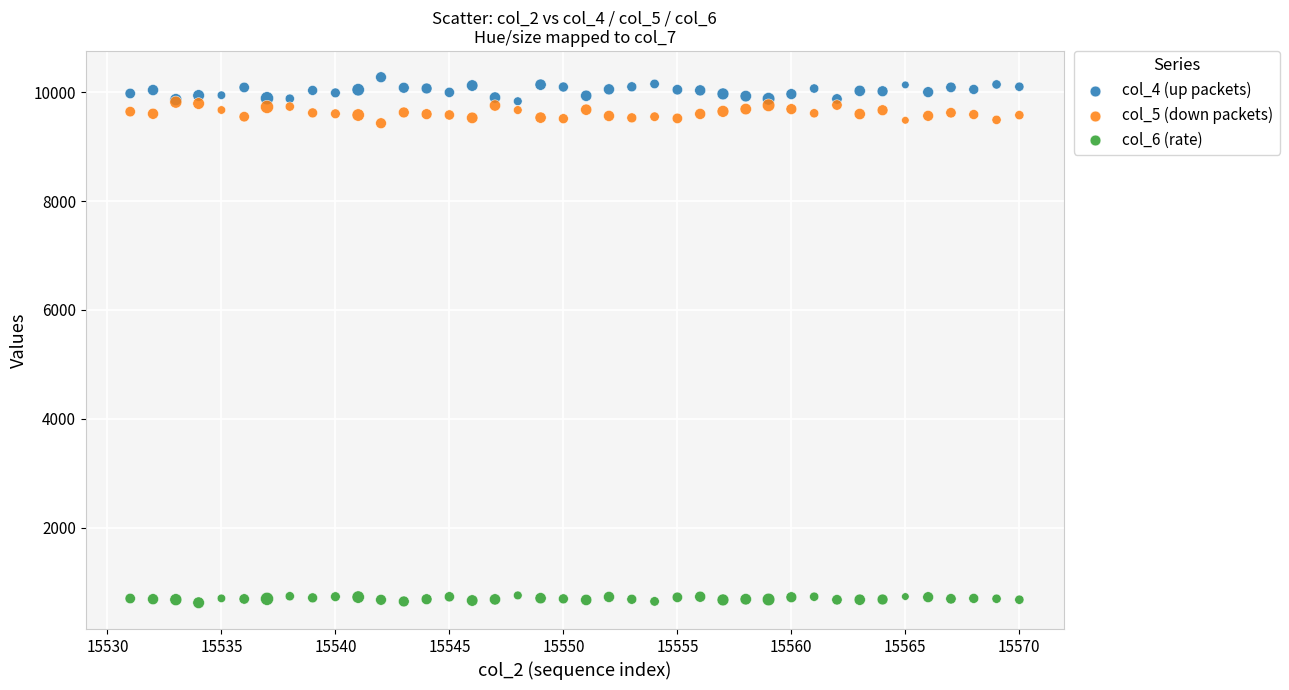

Which series reaches the minimum Y coordinate?

col_6 (rate)